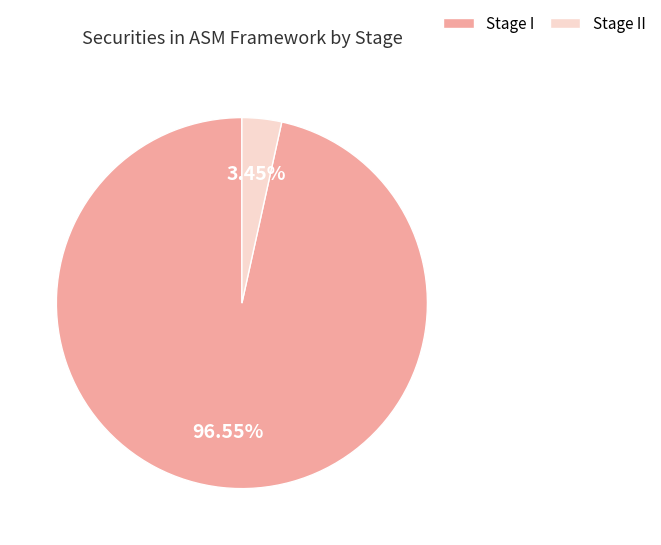

Is it true that Stage II is 3% of the pie?

True